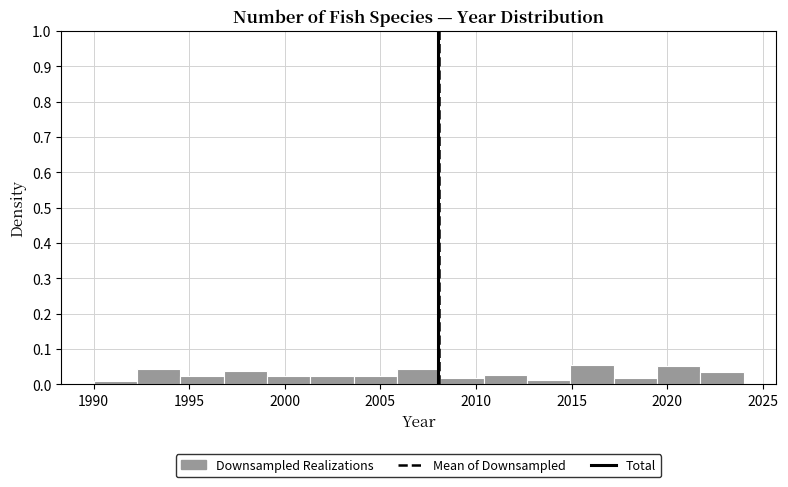

What is the height of the bar covering 2017.0 to 2019.5 on the x-axis? Neither the bar edges nor the heights are printed on the chart, so give them approximately, as read against the axes.

0.02